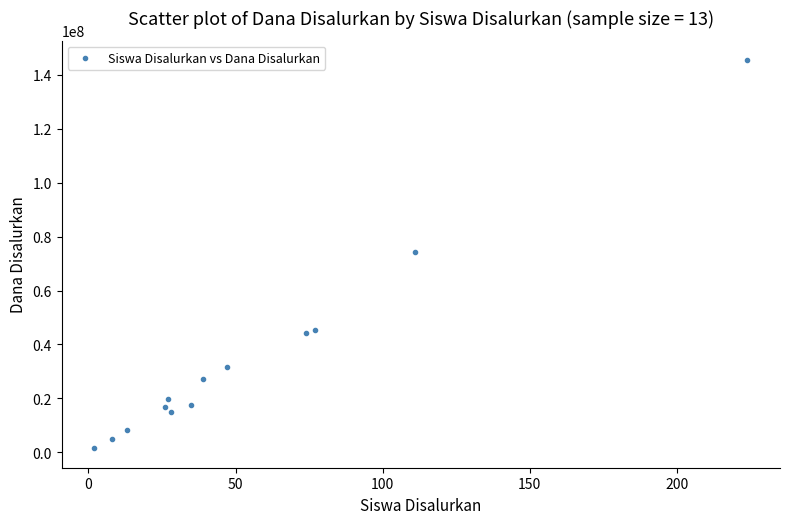

What is the range of Y values (max minus min)?

144000000